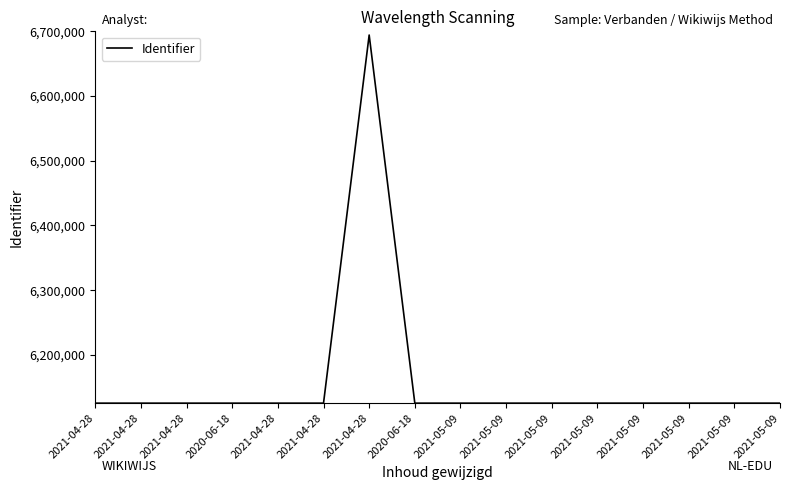

How many lines are shown in the chart?

1